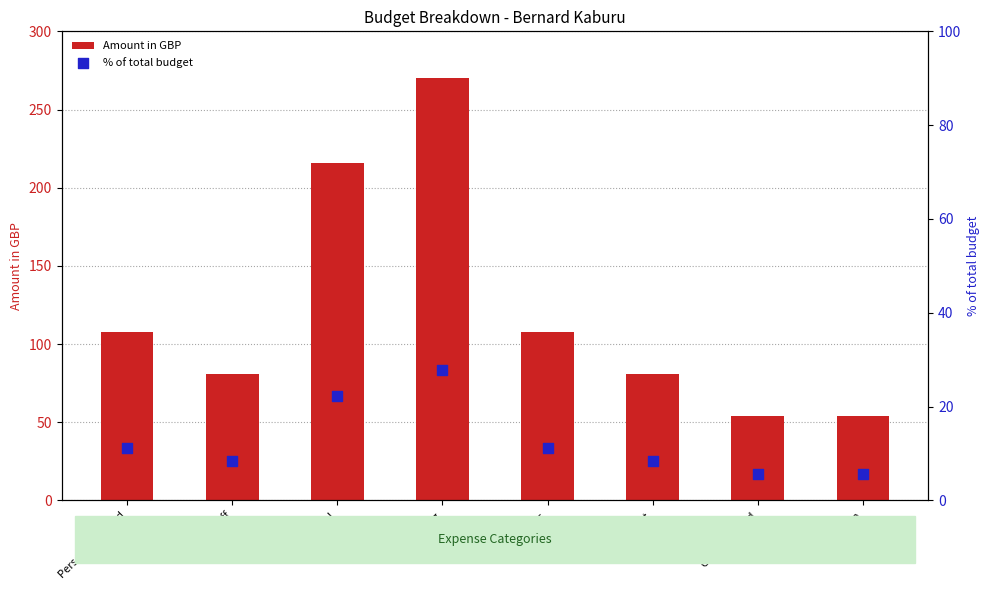

At how many categories does at least one series exceed 54?

6